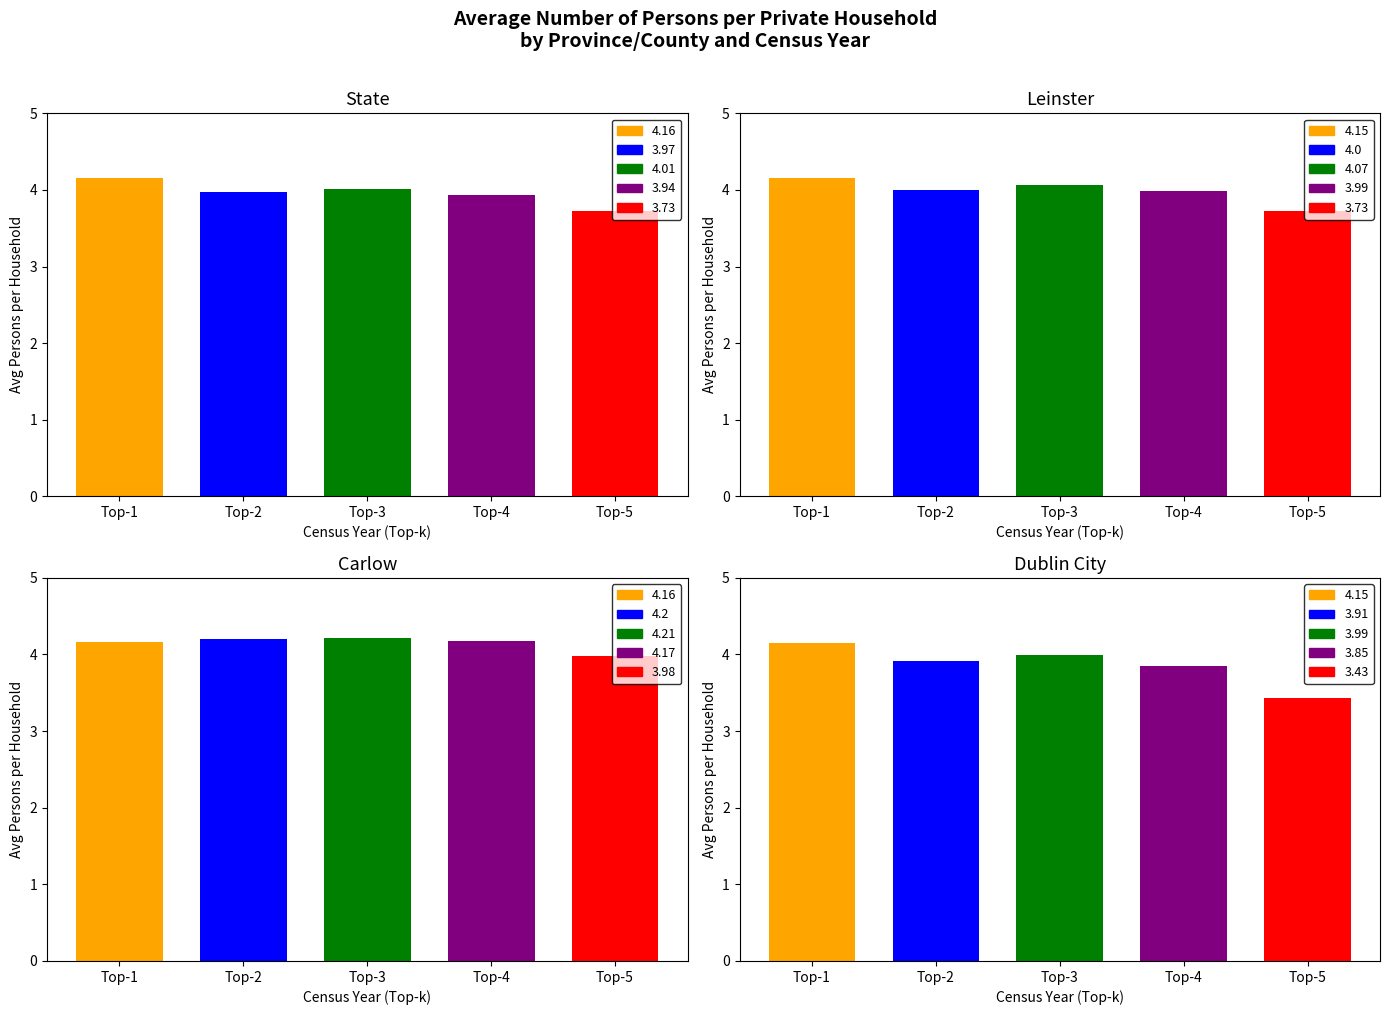

Which series has the largest range (max minus min)?

Dublin City